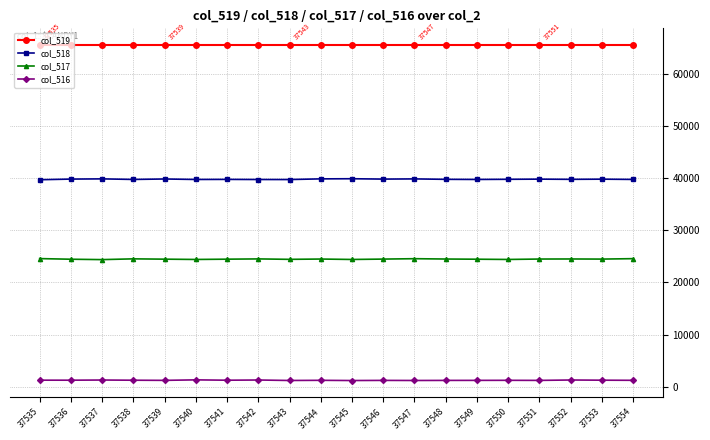

What is the average value of the col_519 series?

65535